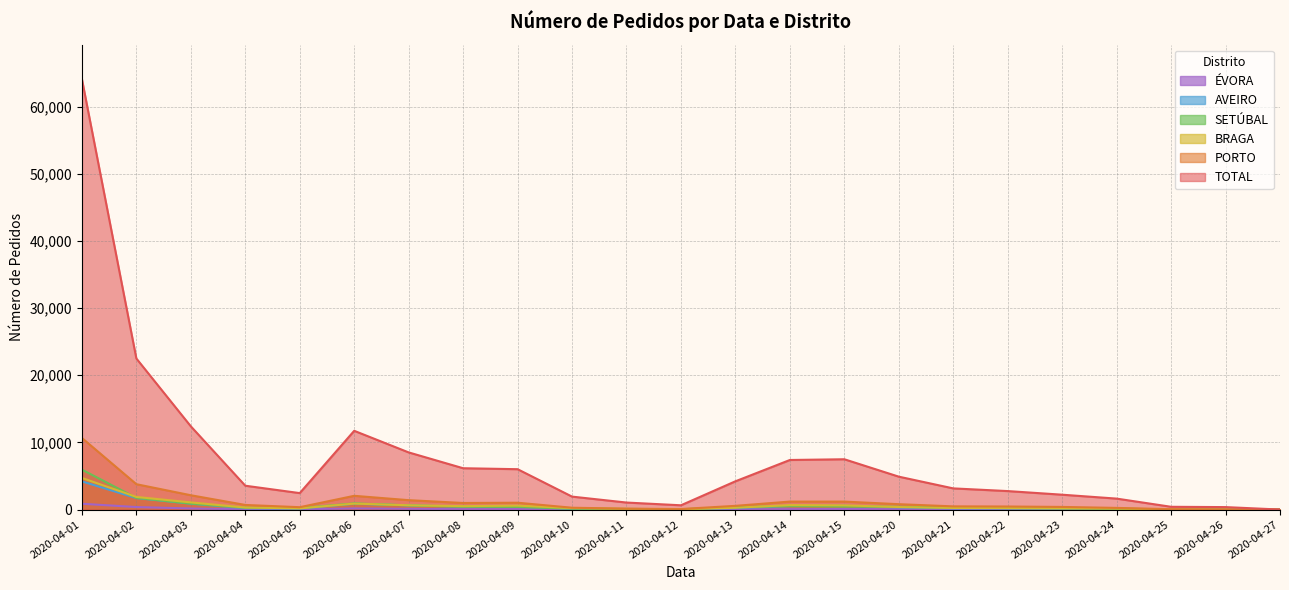

What is the minimum value shown in the chart?

1